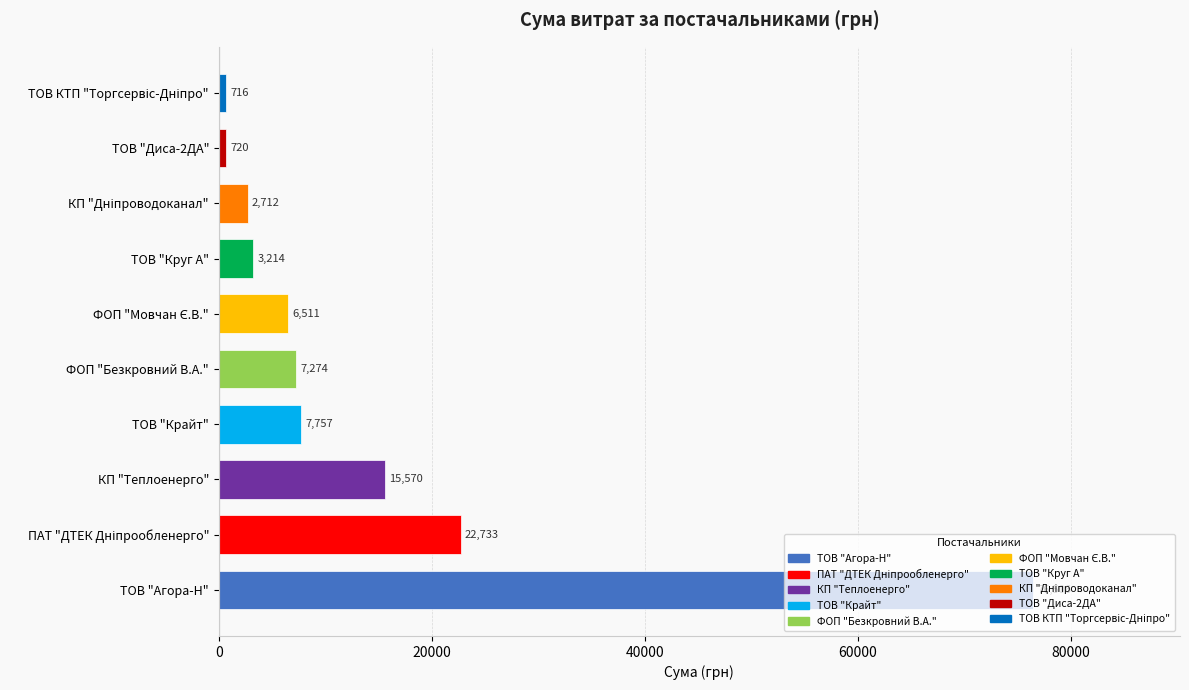

Between ТОВ "Круг А" and ТОВ "Агора-Н", which is larger?

ТОВ "Агора-Н"